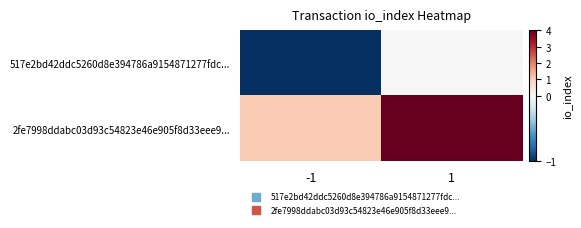

Count the number of categories in the chart.

2